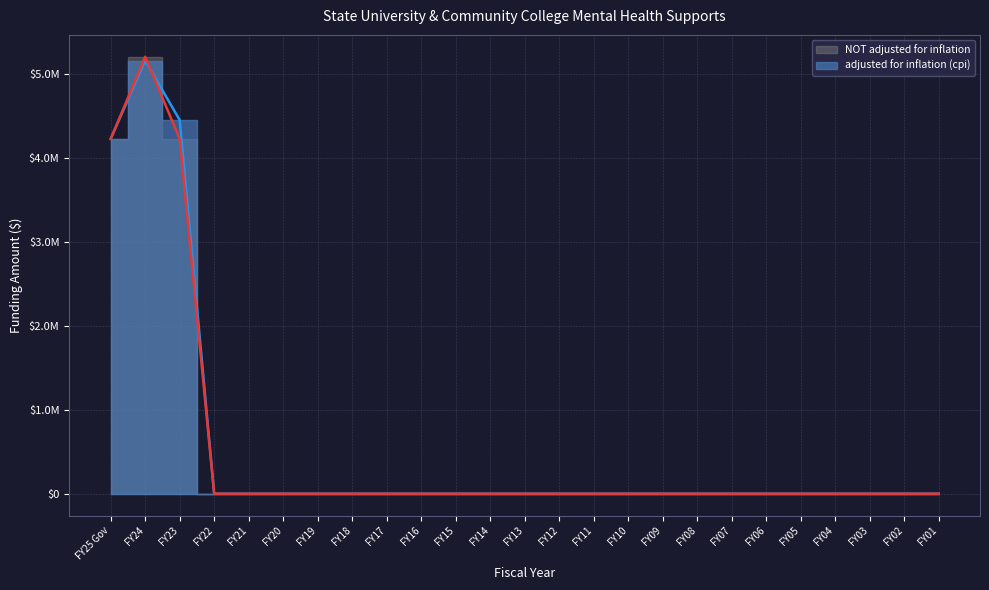

Between FY18 and FY23, which is larger?

FY23